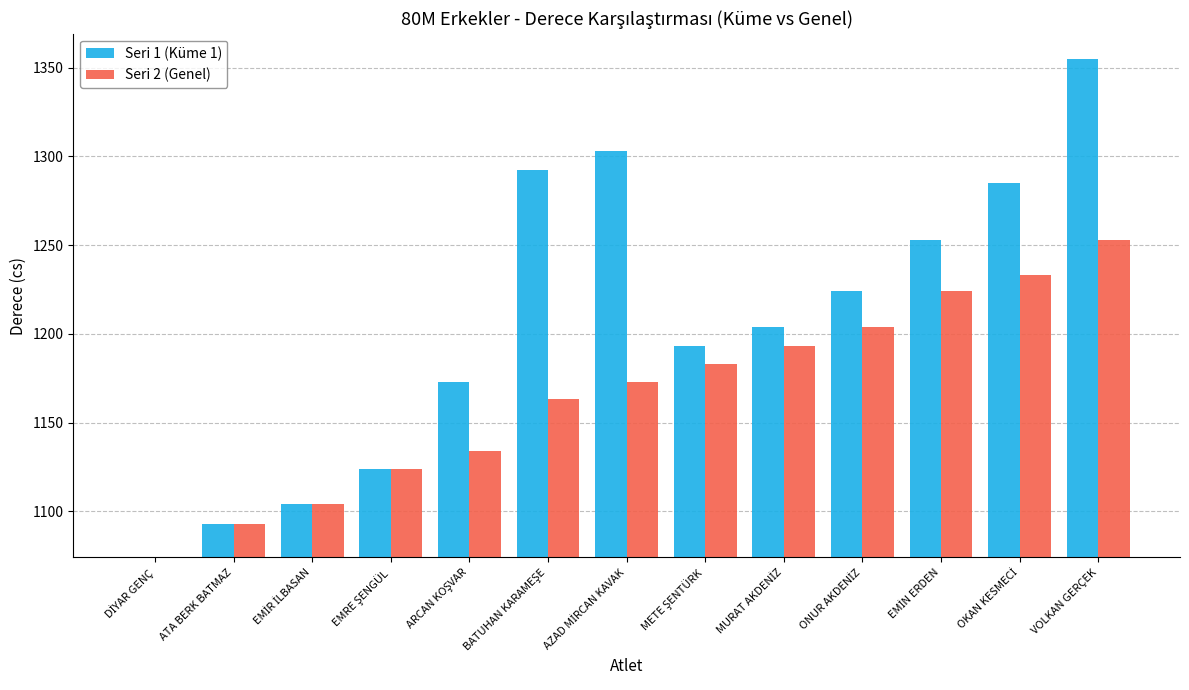

What are all the series names shown in the legend?

Seri 1 (Küme 1), Seri 2 (Genel)